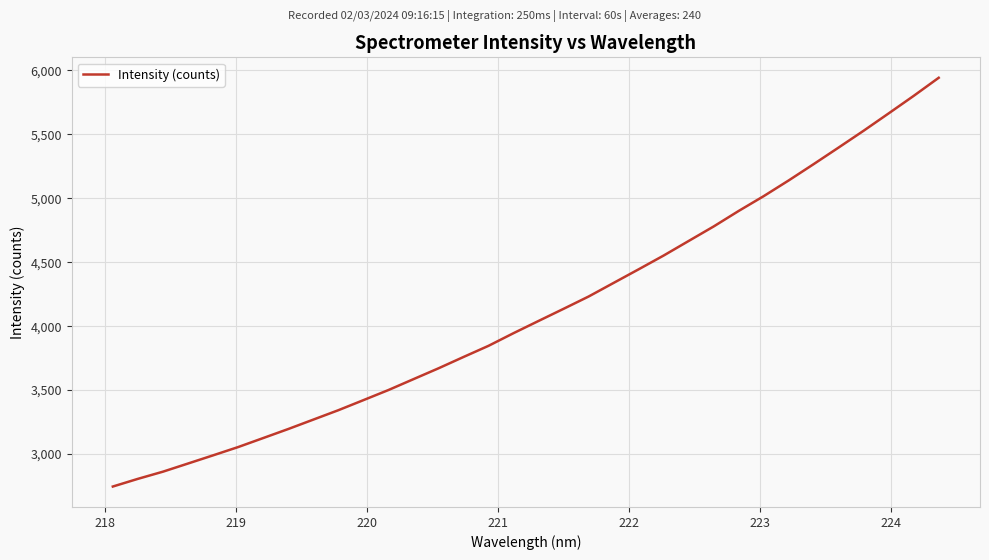

What is the smallest value displayed?

2746.3